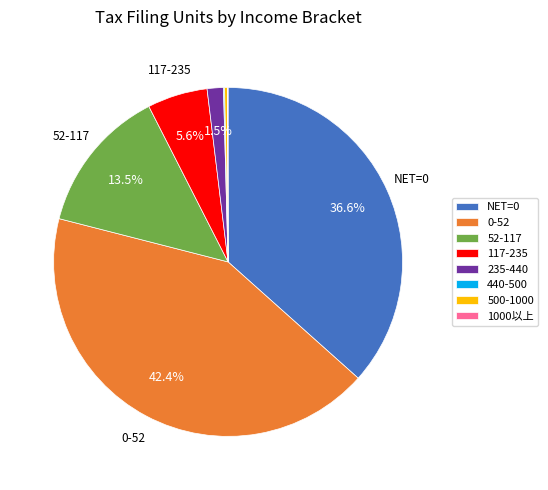

What is the largest slice in the pie chart?

0-52